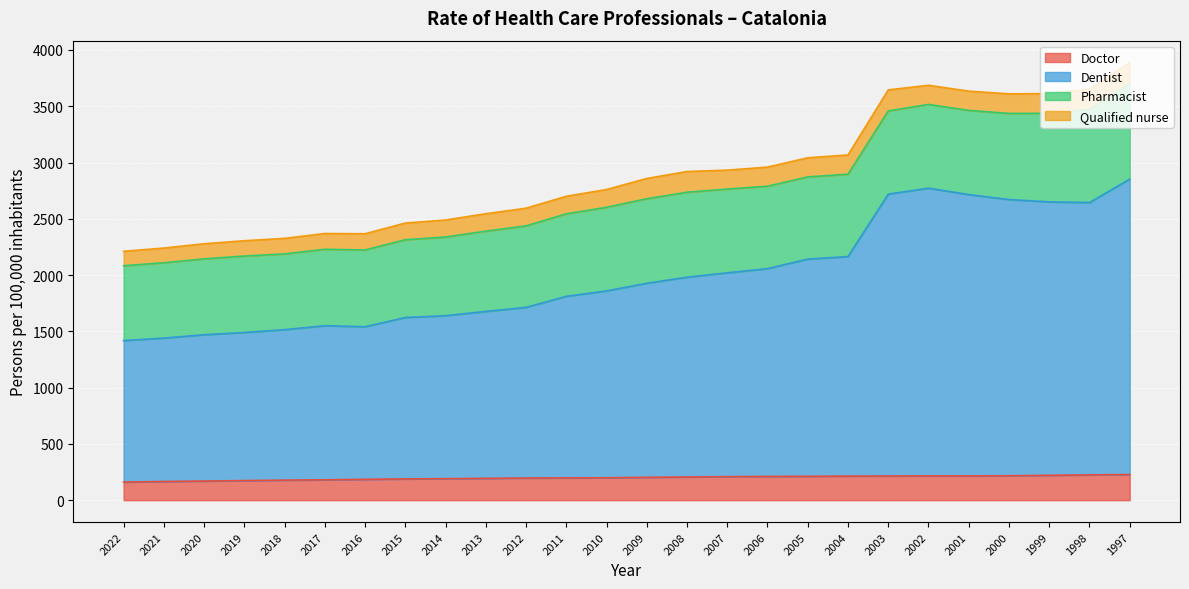

What is the total value across all series at 2002?

3686